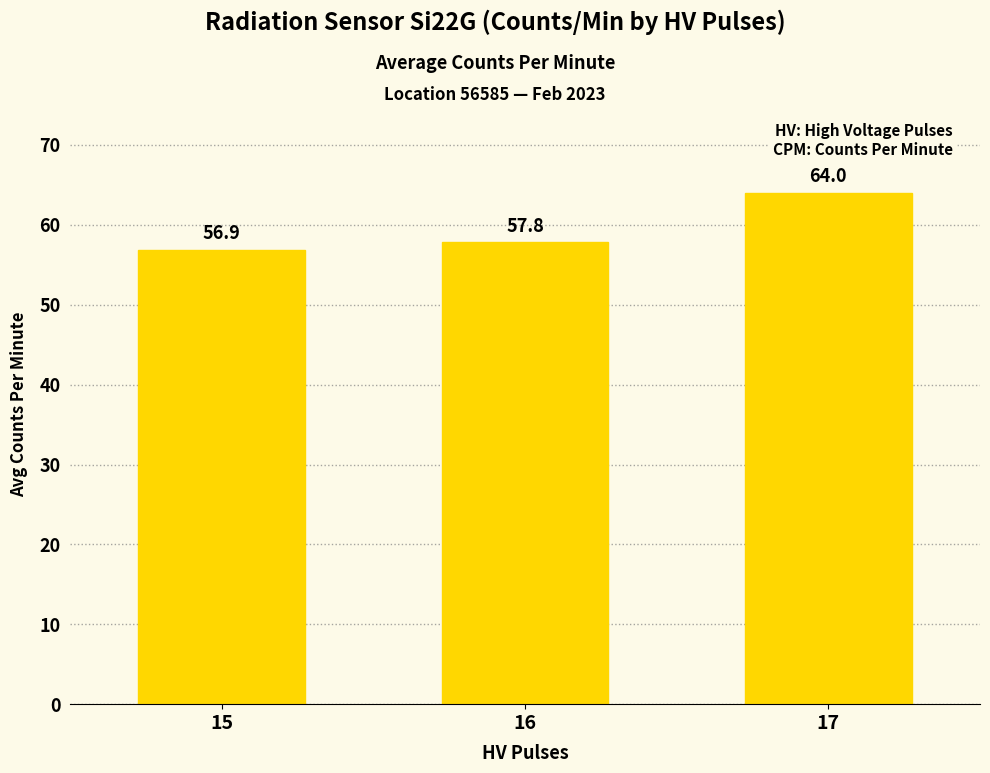

How many values are below 57?

1